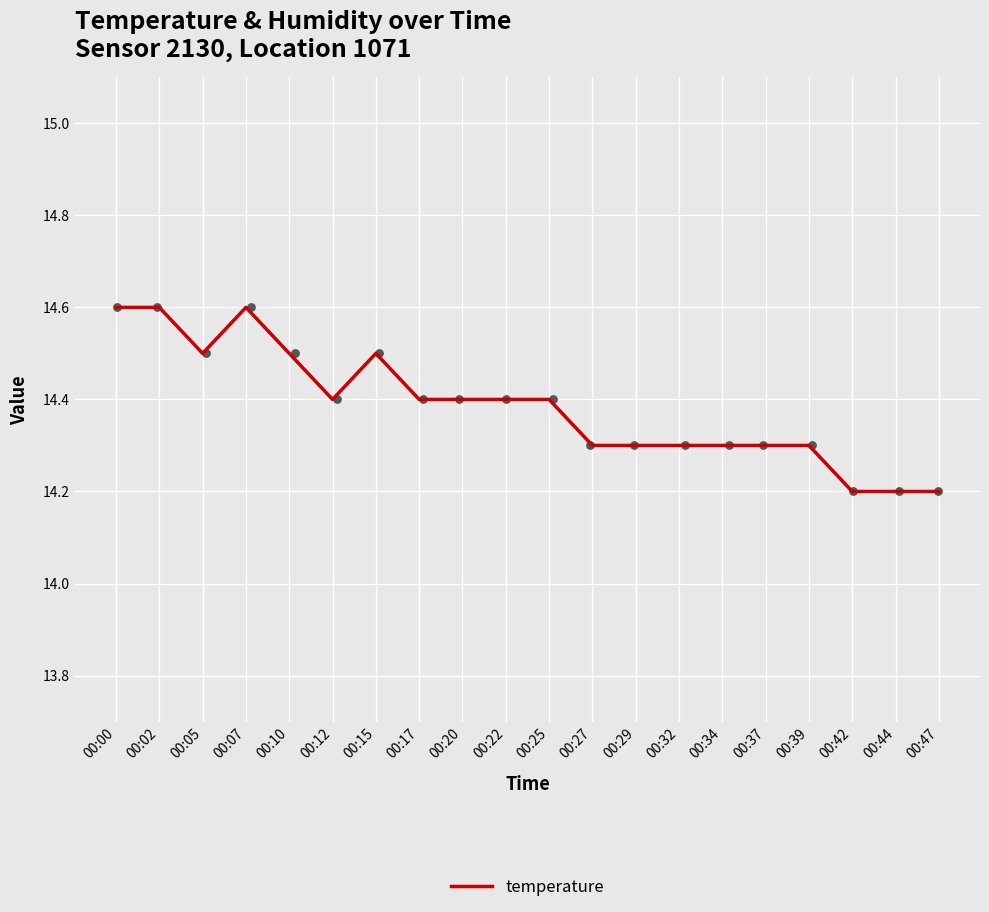

What is the change in value from 00:05 to 00:39?

-0.2